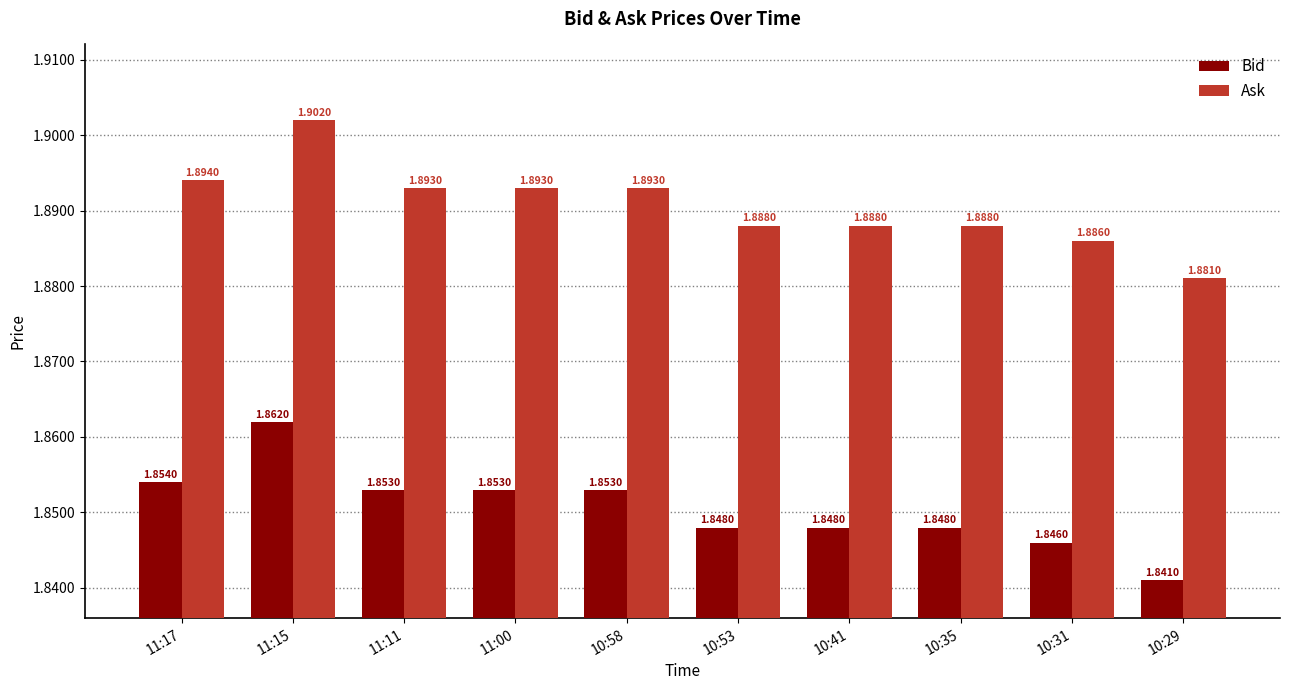

What position from the left is 11:17?

1